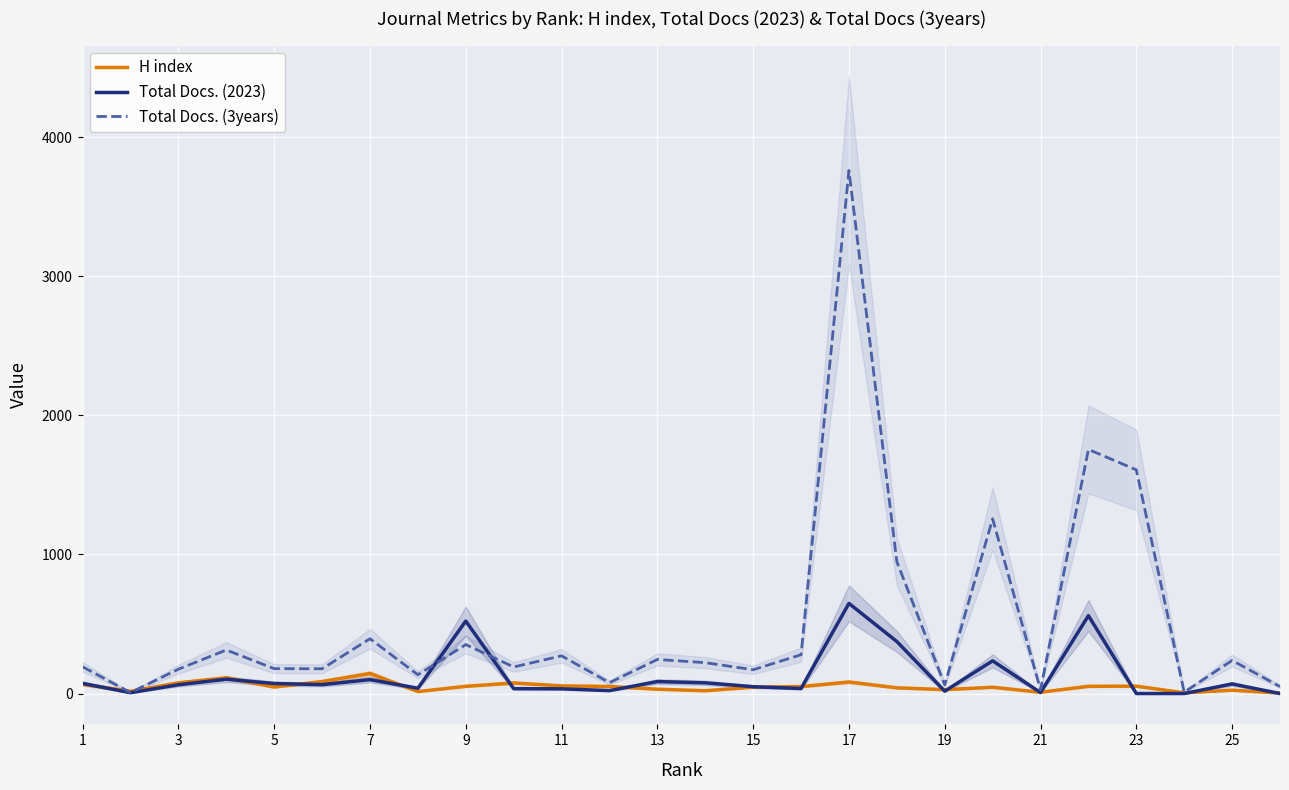

The value of Total Docs. (2023) at 17 is 404. True or false?

False